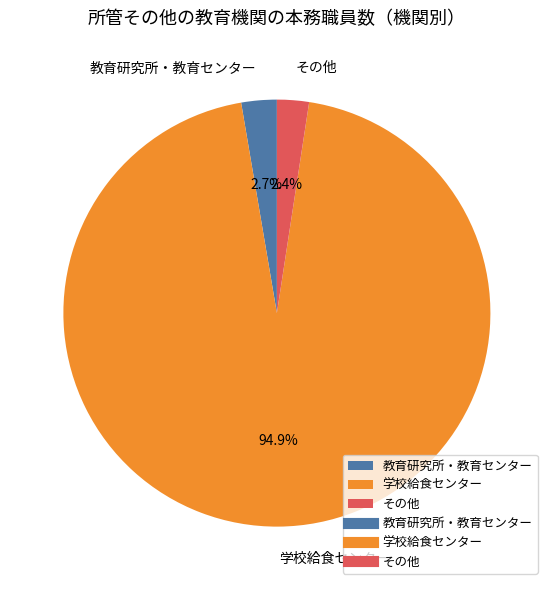

The 教育研究所・教育センター slice represents 3% of the pie. True or false?

True